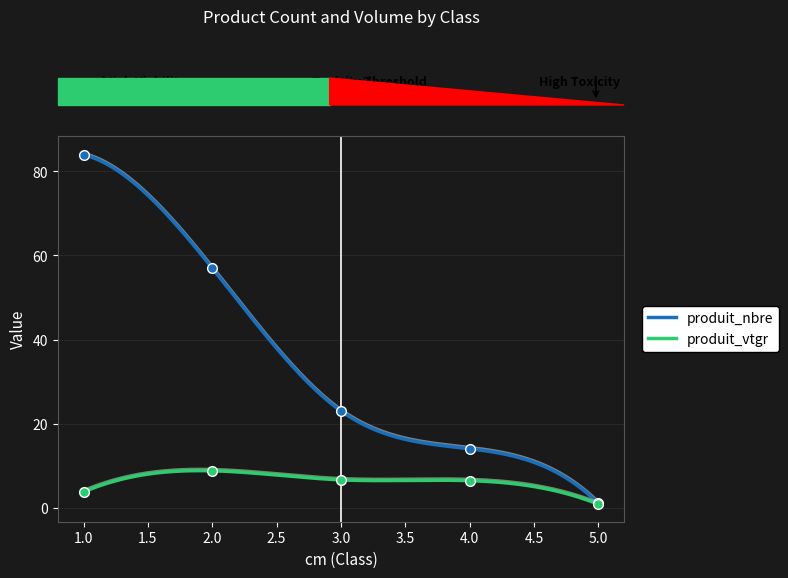

List the series in order of their peak value, highest first.

produit_nbre, produit_vtgr